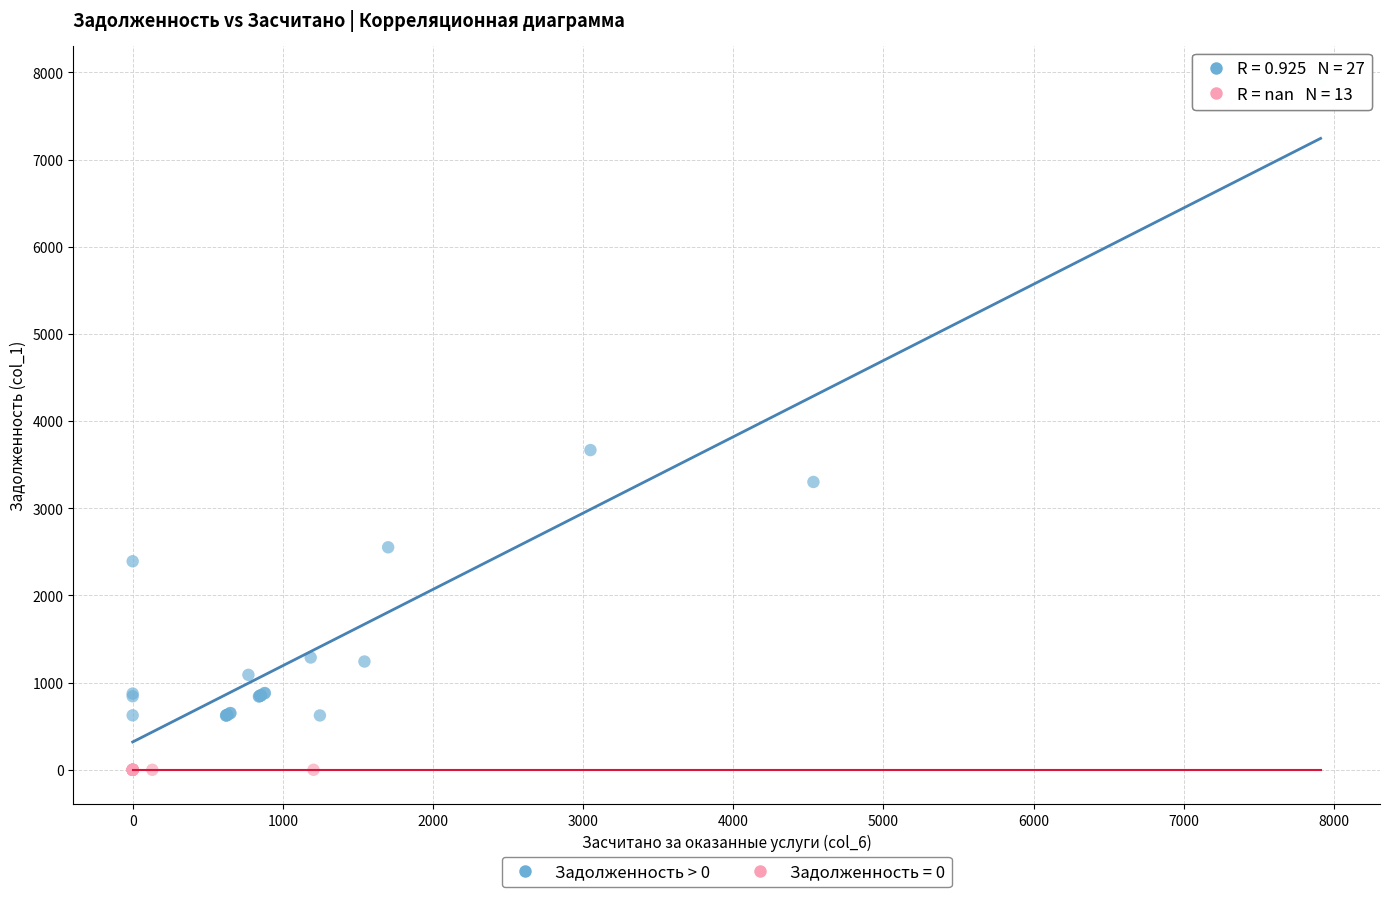

Which series contains the lowest Y value?

Задолженность = 0